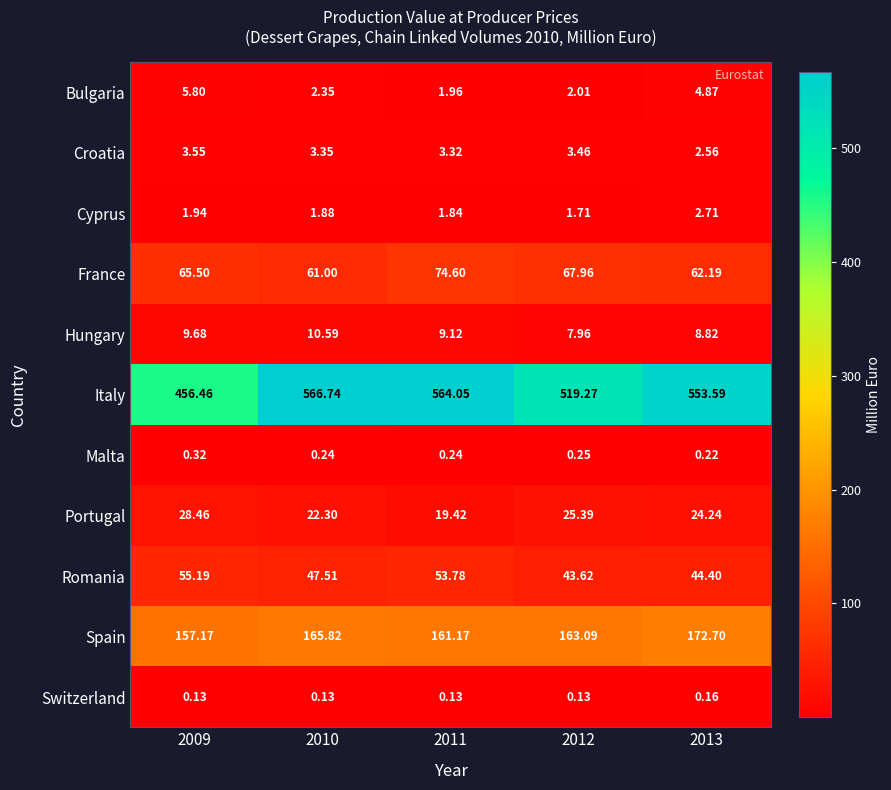

Rank the series by their maximum value, from highest to lowest.

Italy, Spain, France, Romania, Portugal, Hungary, Bulgaria, Croatia, Cyprus, Malta, Switzerland